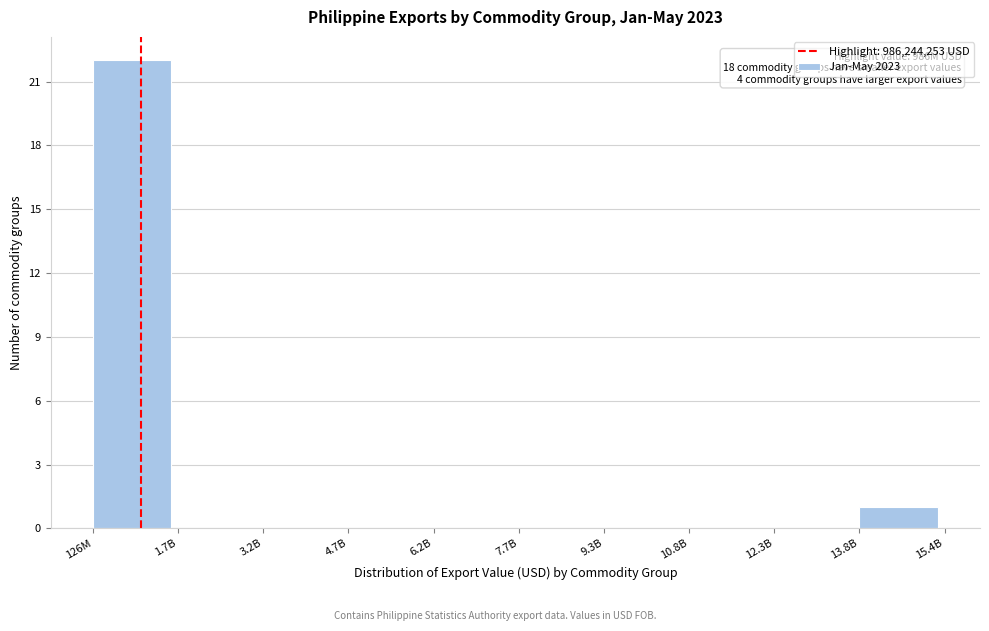

Reading right to left, extract all data points from this chart.

13.8B=1	12.3B=0	10.8B=0	9.3B=0	7.7B=0	6.2B=0	4.7B=0	3.2B=0	1.7B=0	126M=22